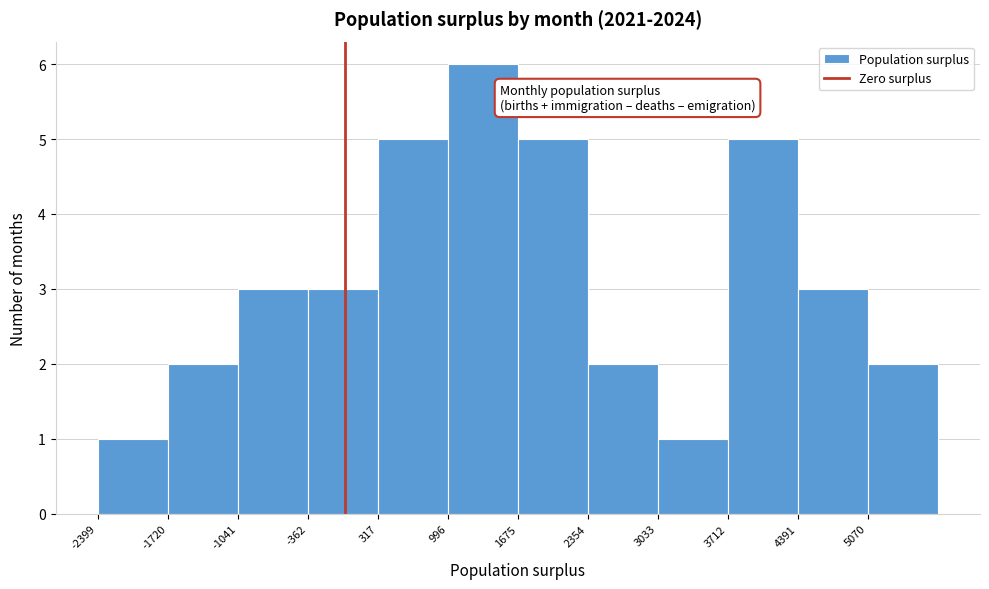

Reading left to right, transcribe this chart: for each bar, give the range it covers on the x-axis and its height. Neither the bar edges nor the heights are printed on the chart, so give them approximately, as read against the axes.

-2400 to -1700: 1
-1700 to -1000: 2
-1000 to -400: 3
-400 to 300: 3
300 to 1000: 5
1000 to 1700: 6
1700 to 2400: 5
2400 to 3000: 2
3000 to 3700: 1
3700 to 4400: 5
4400 to 5100: 3
5100 to 5700: 2